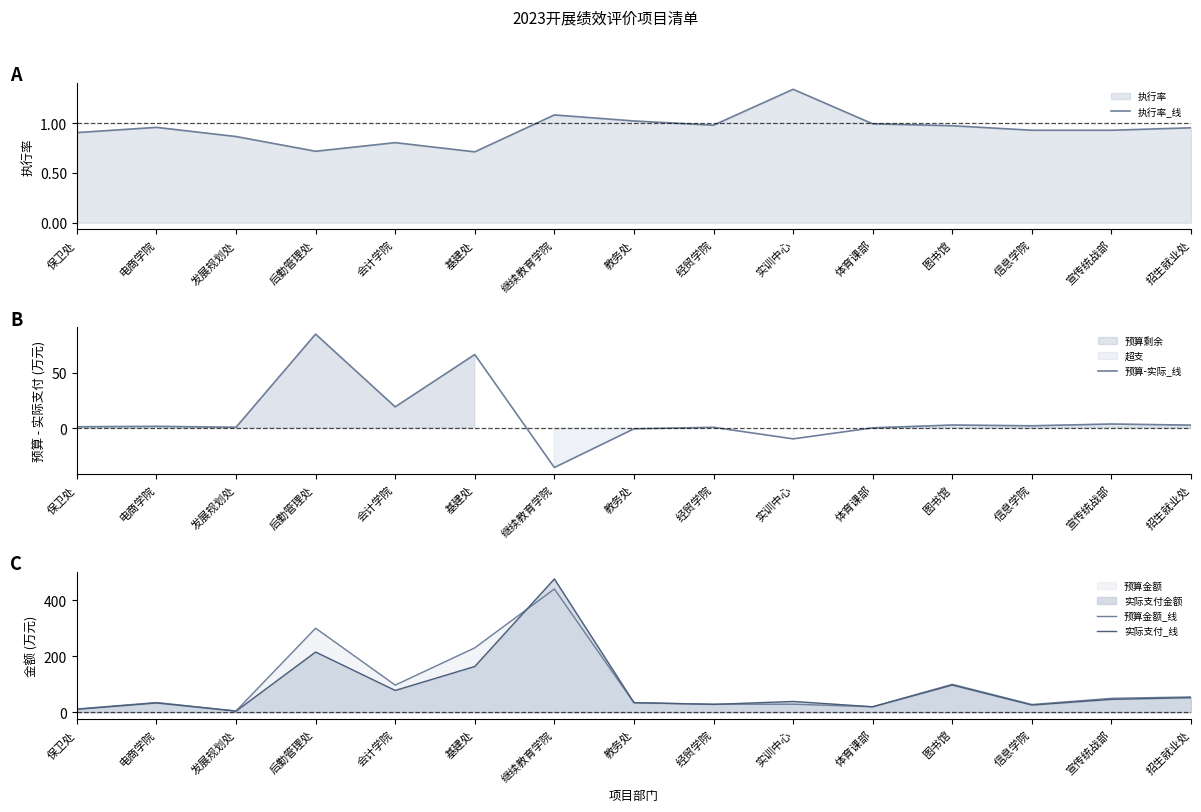

What position from the left is 经贸学院?

9